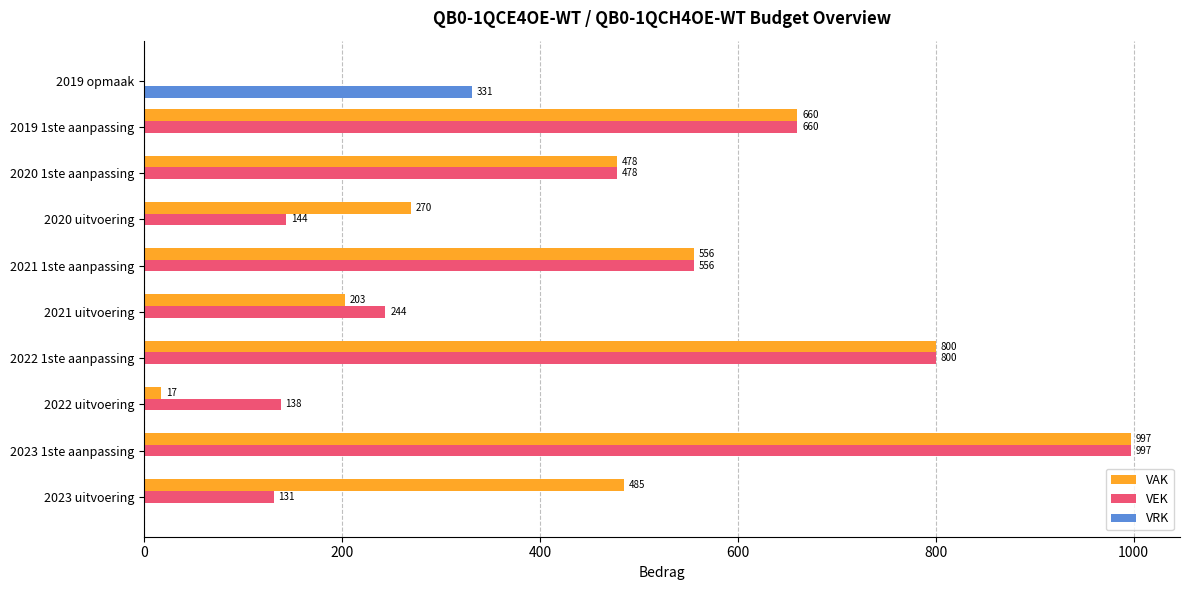

At which label does VRK reach its peak?

2019 opmaak